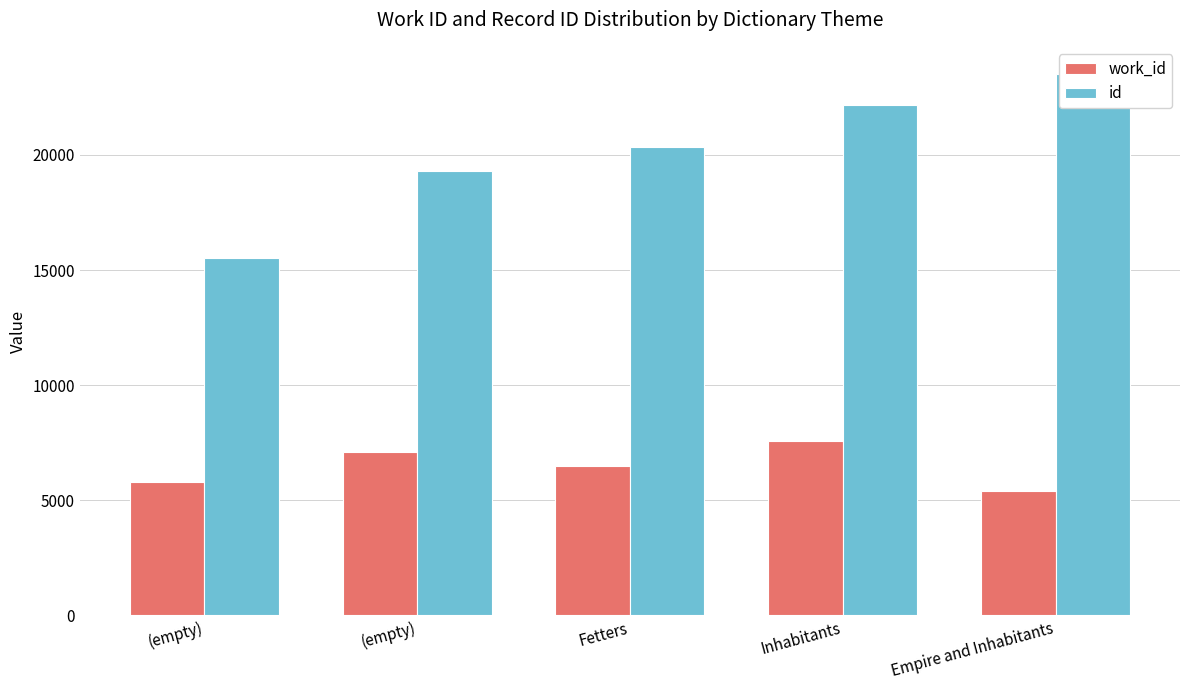

List the series in order of their peak value, lowest first.

work_id, id